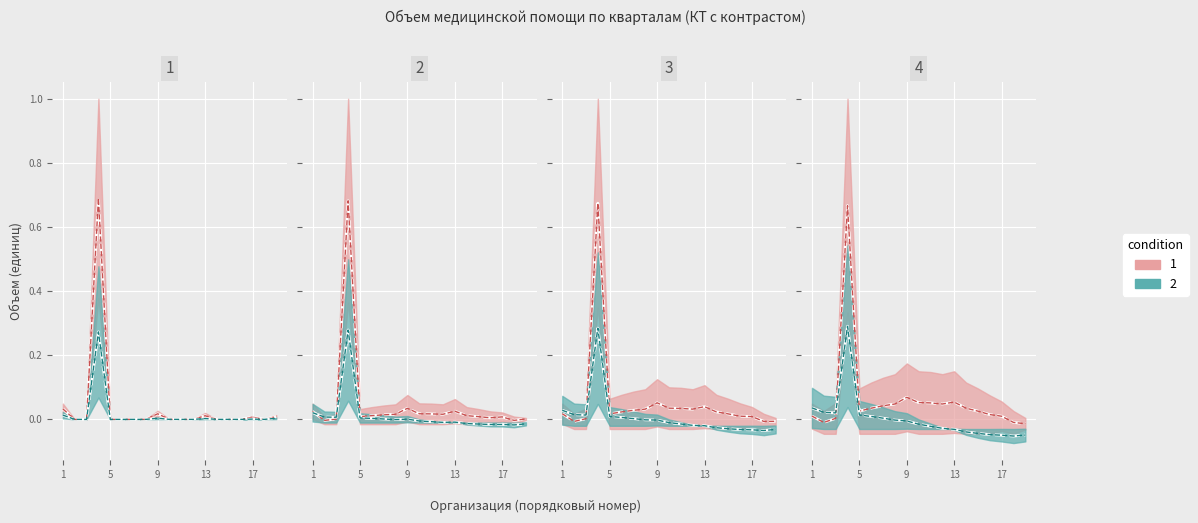

The value of МАКС-М (Объем Q1) at 8 is 0.0. True or false?

True